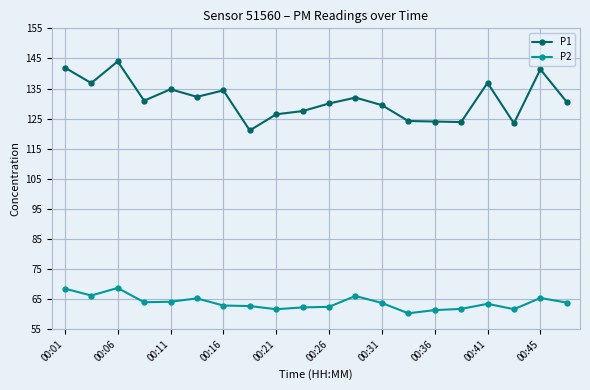

What is the greatest value displayed?

144.0